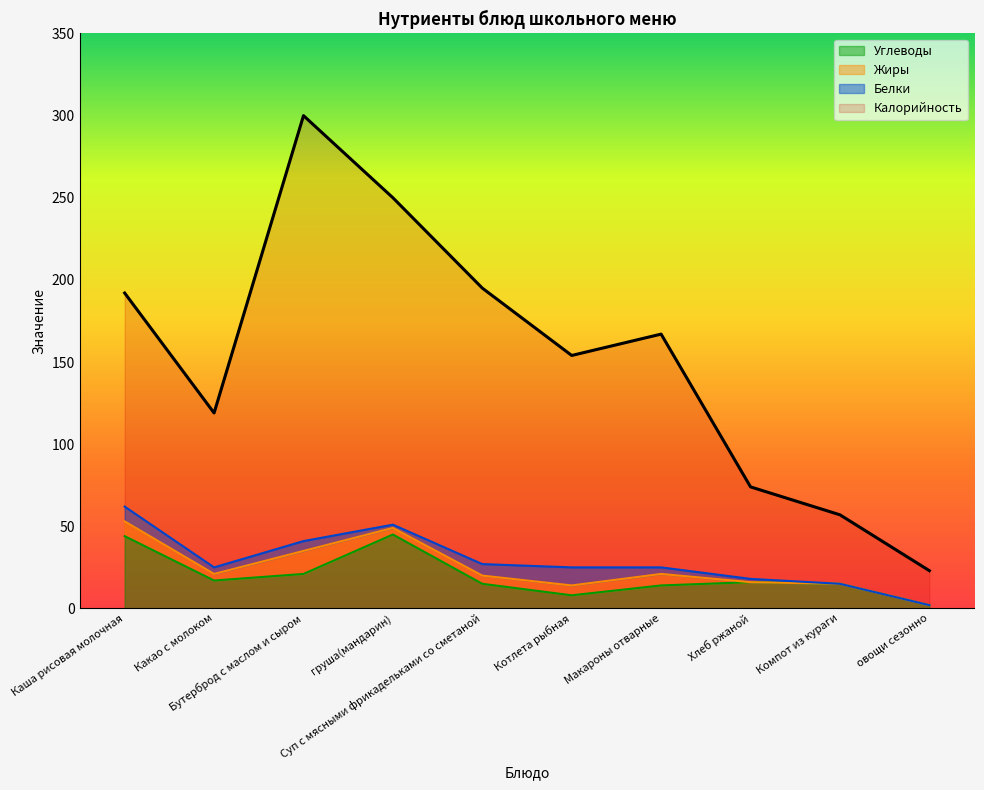

What is the label of the 1st point from the right?

овощи сезонно